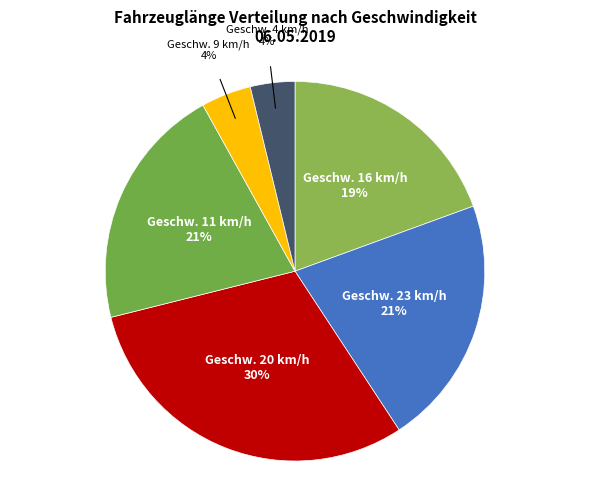

To the nearest percent, what is the average slice percentage?

17%